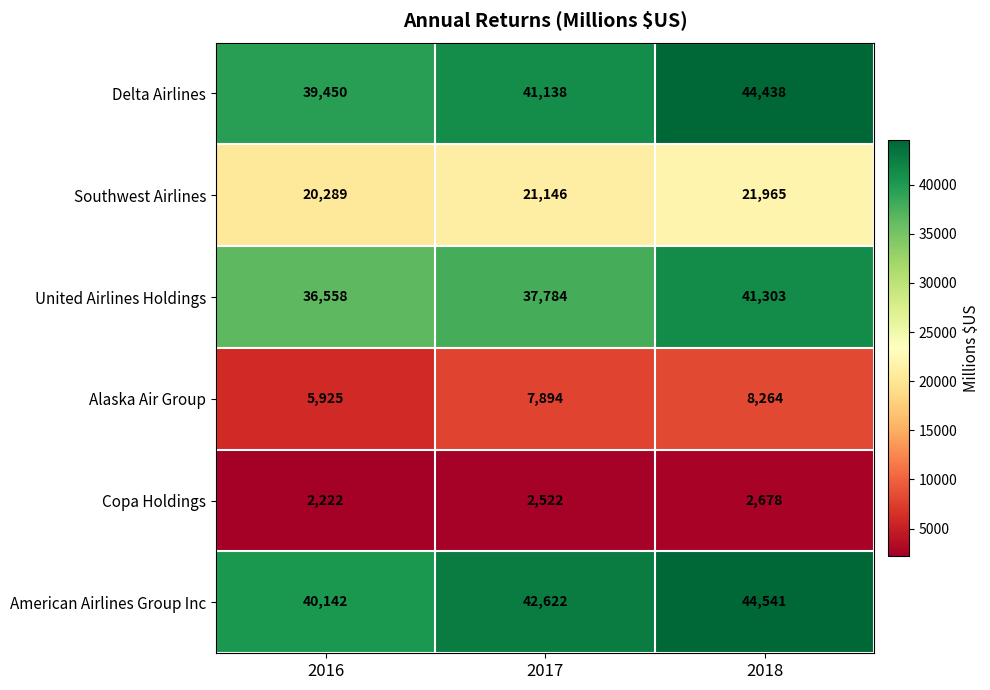

At which label is Copa Holdings closest to 2450?

2017